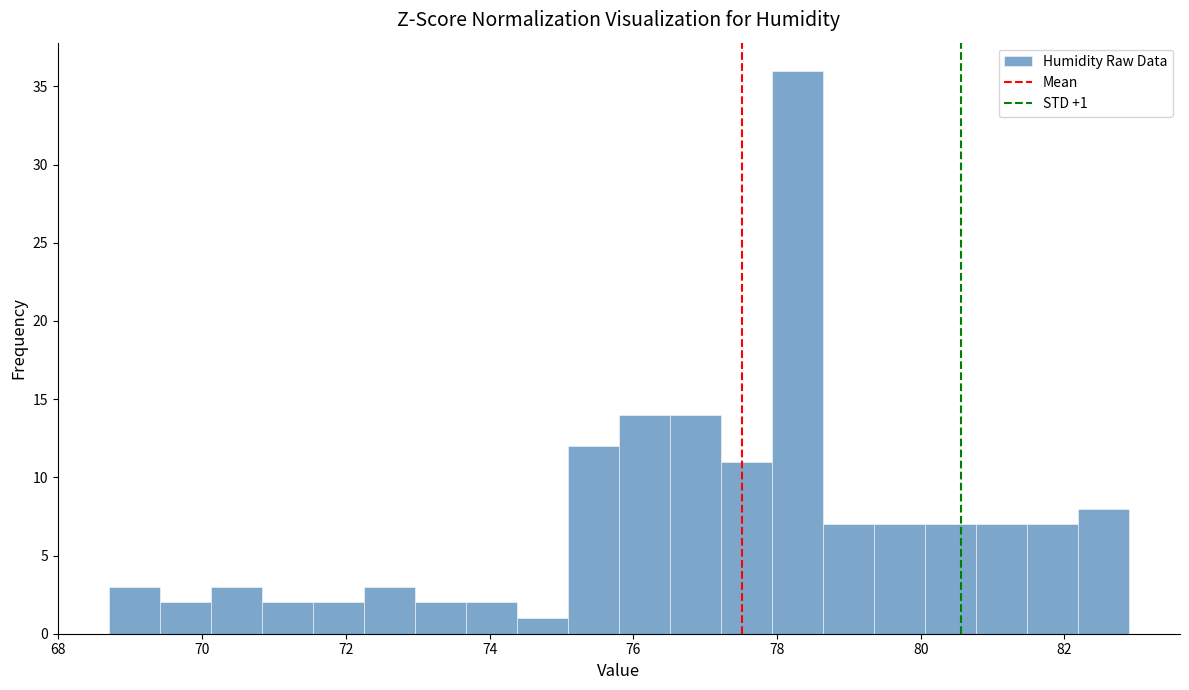

Read against the x-axis, roughly where is the centre of the tallest bar?

78.2